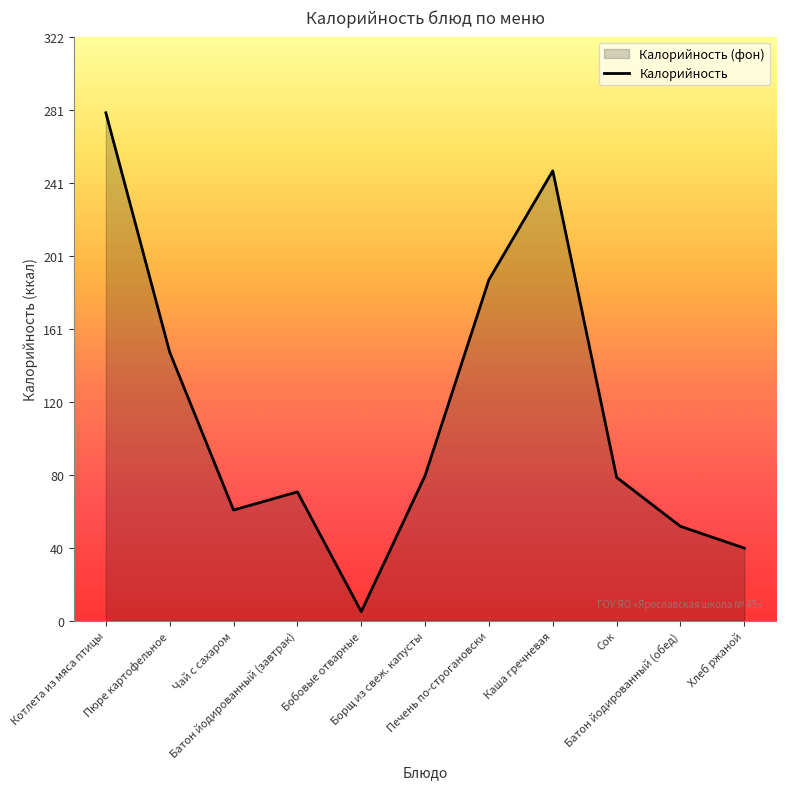

How many points are lower than both their immediate neighbors (excluding endpoints)?

2